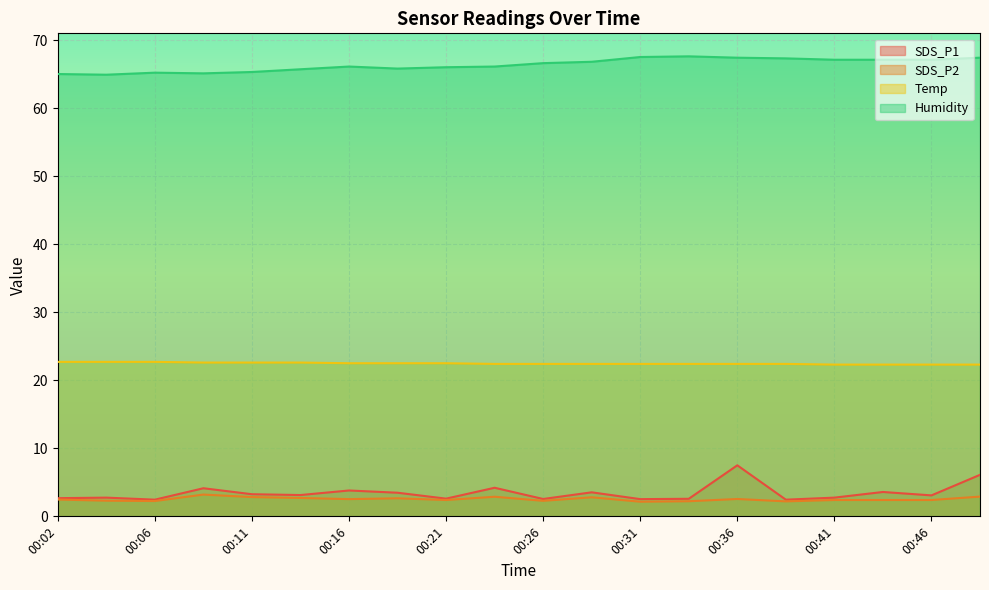

What is the value of the Humidity point at the 2nd from the left?

64.9